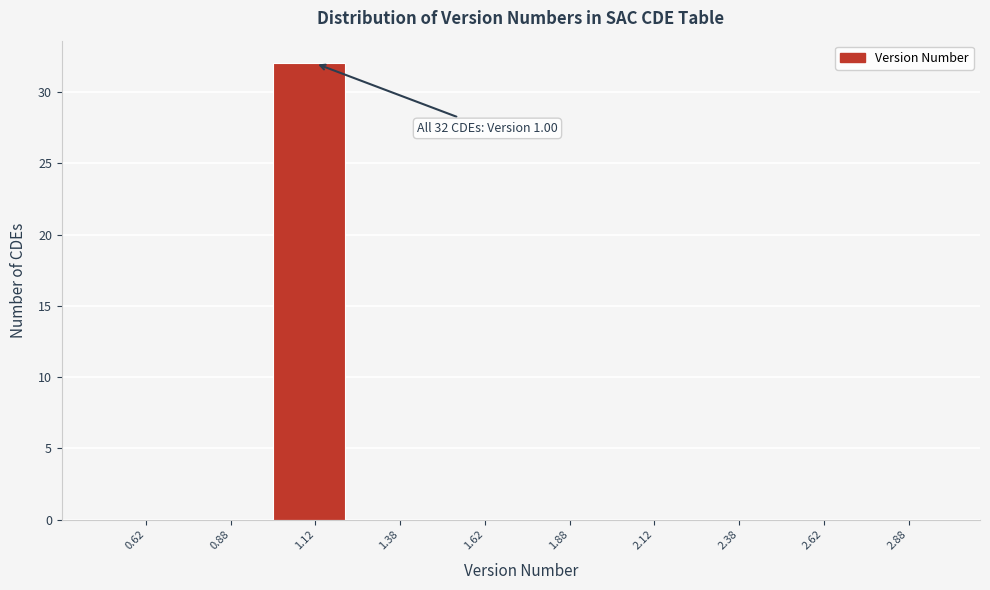

Over which range of the x-axis is the bar tallest?

1.00 to 1.25